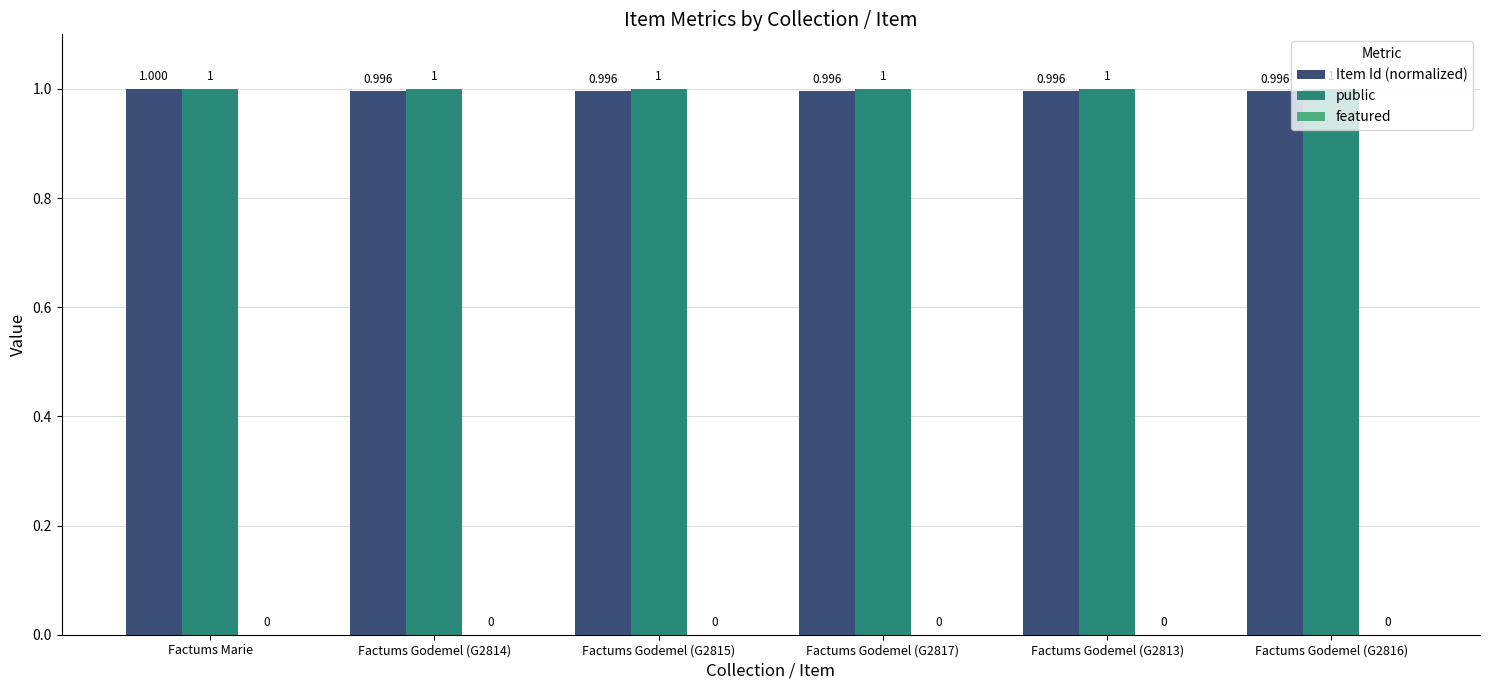

Which series has the widest spread of values?

Item Id (normalized)